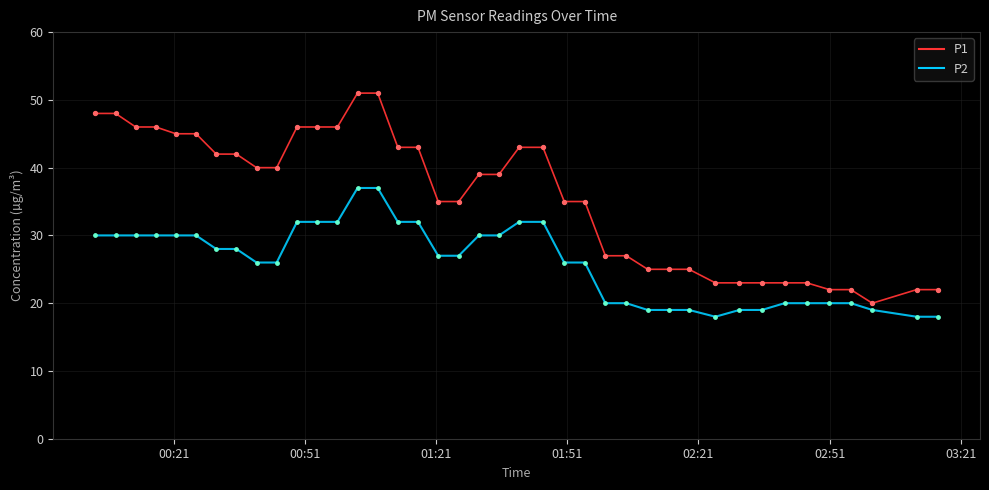

List the series in order of their peak value, lowest first.

P2, P1